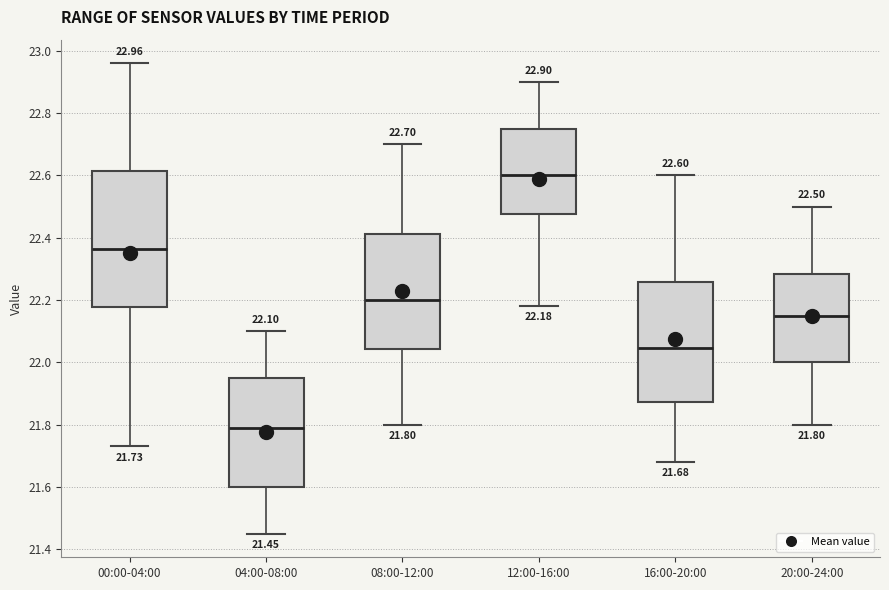

Which box has the highest median line?

12:00-16:00